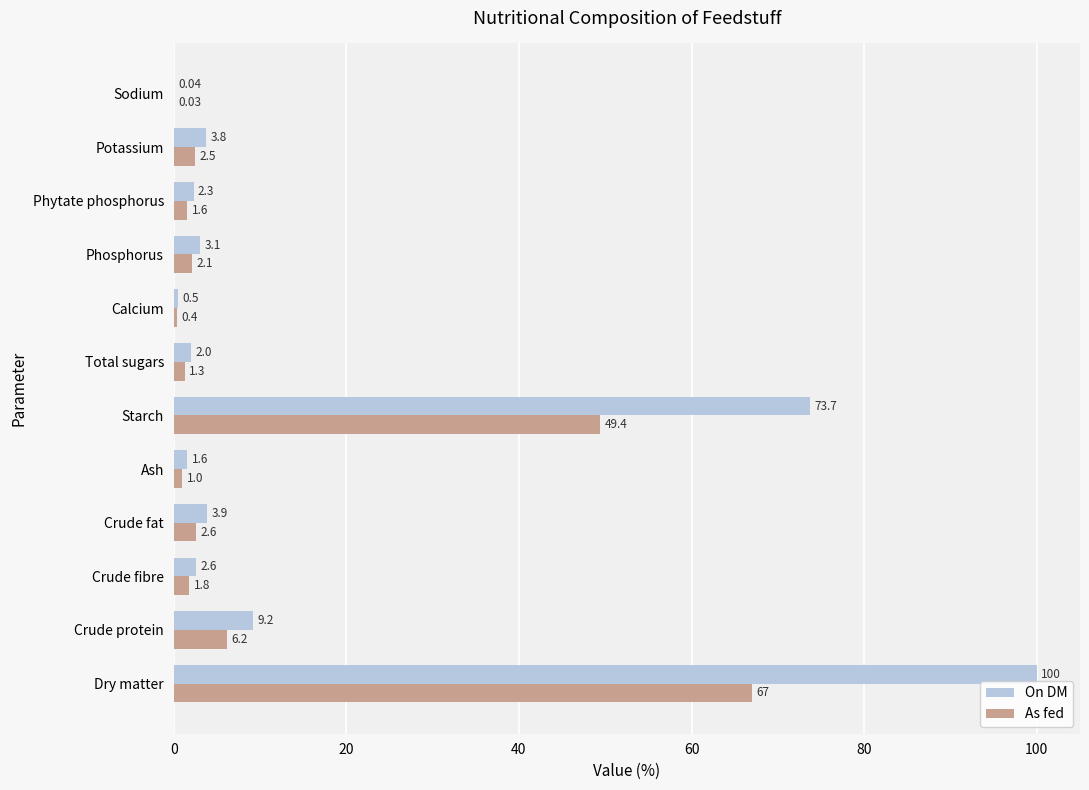

At which category is the sum across all series the highest?

Dry matter